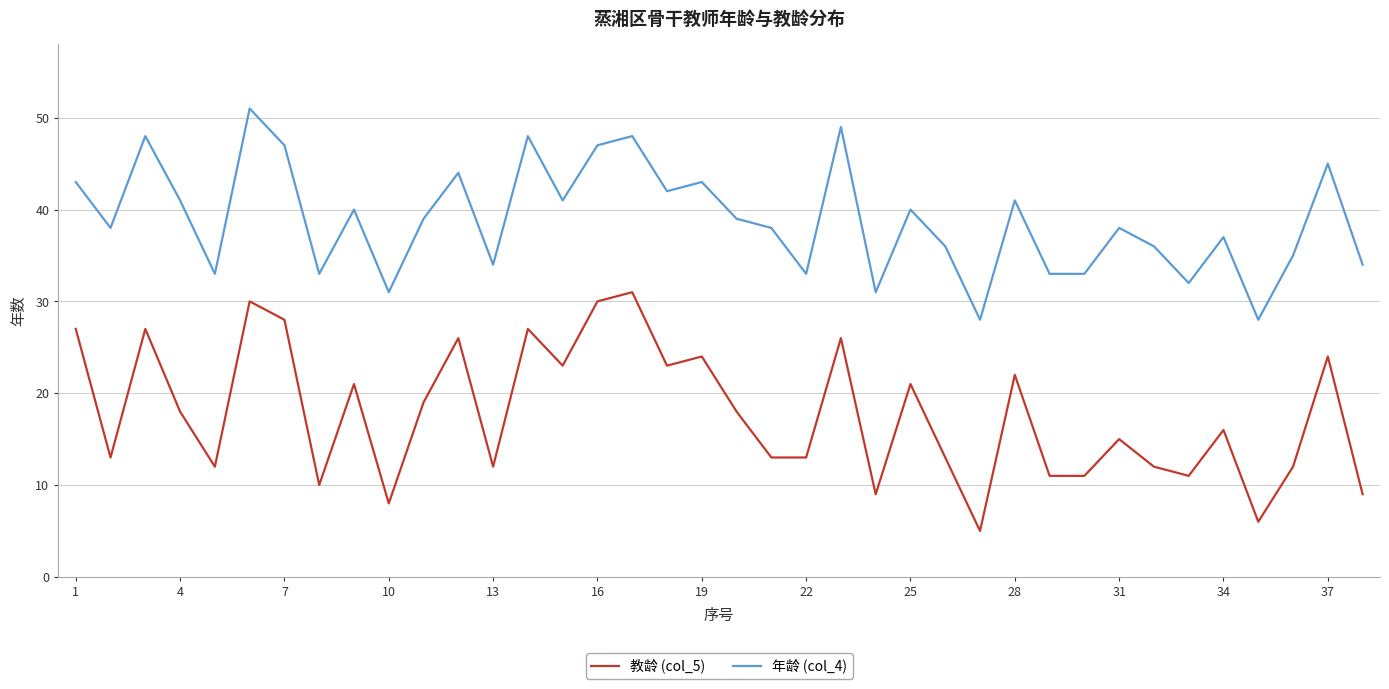

Which series has the largest range (max minus min)?

教龄 (col_5)